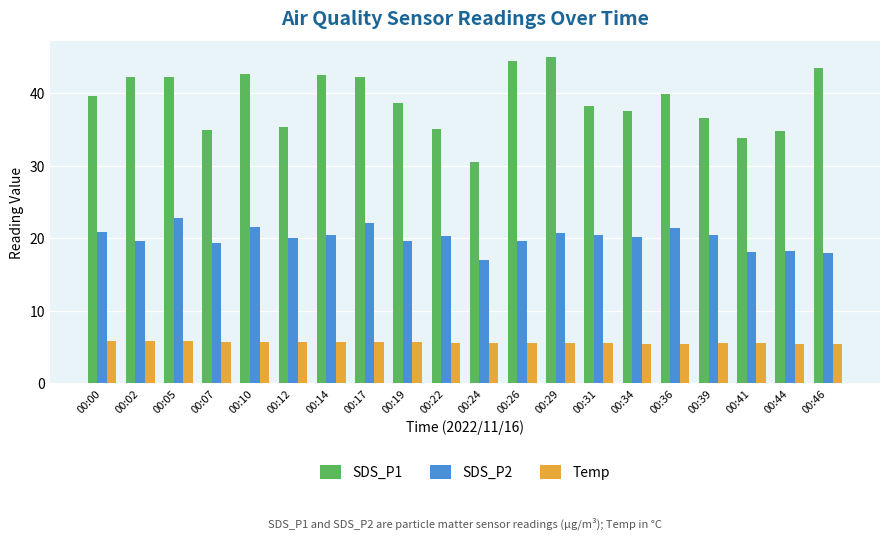

Does the chart contain stacked bars?

No